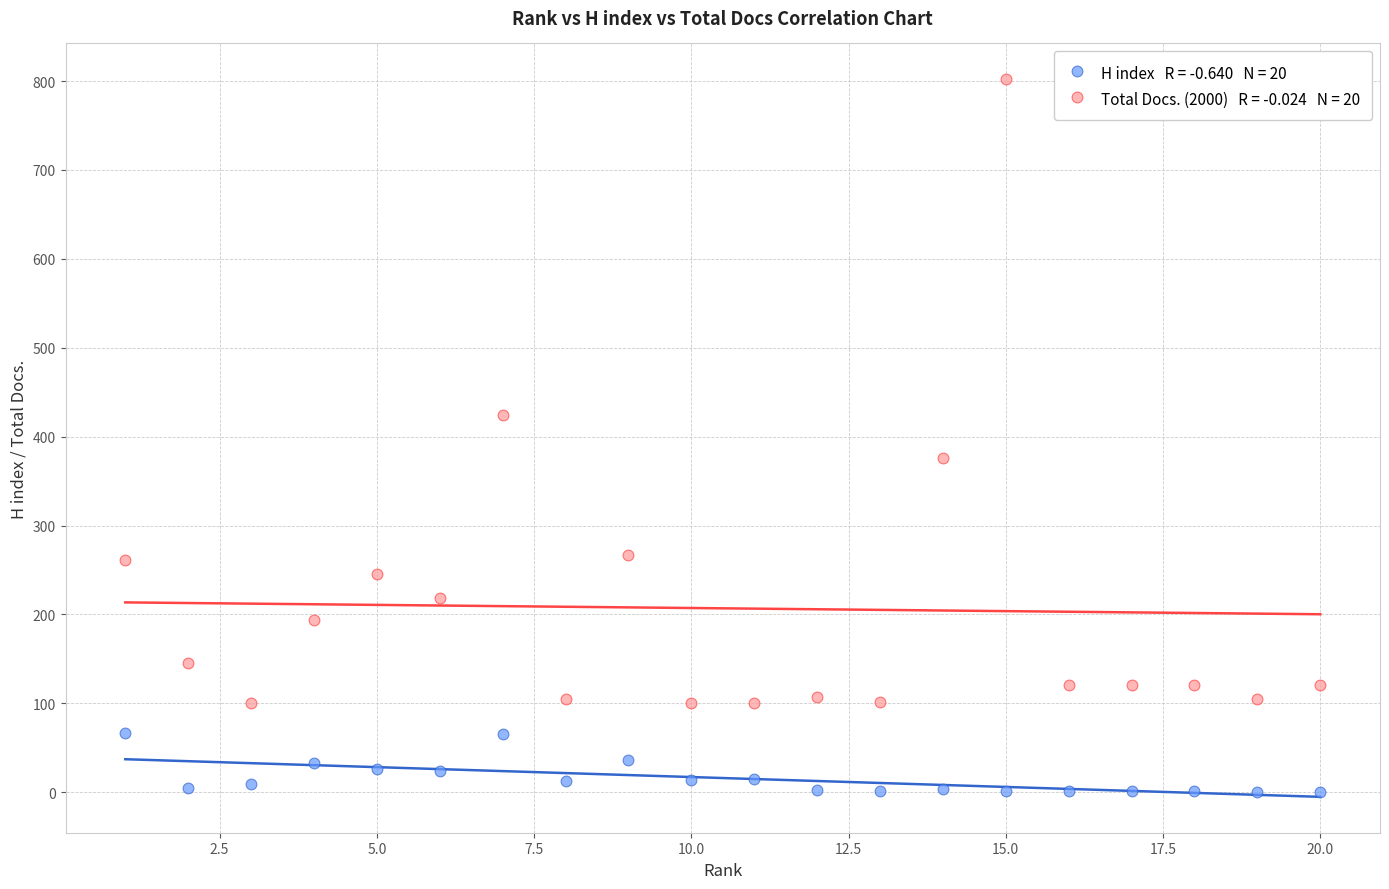

Across all data points, what is the range of Y values (max minus min)?

802